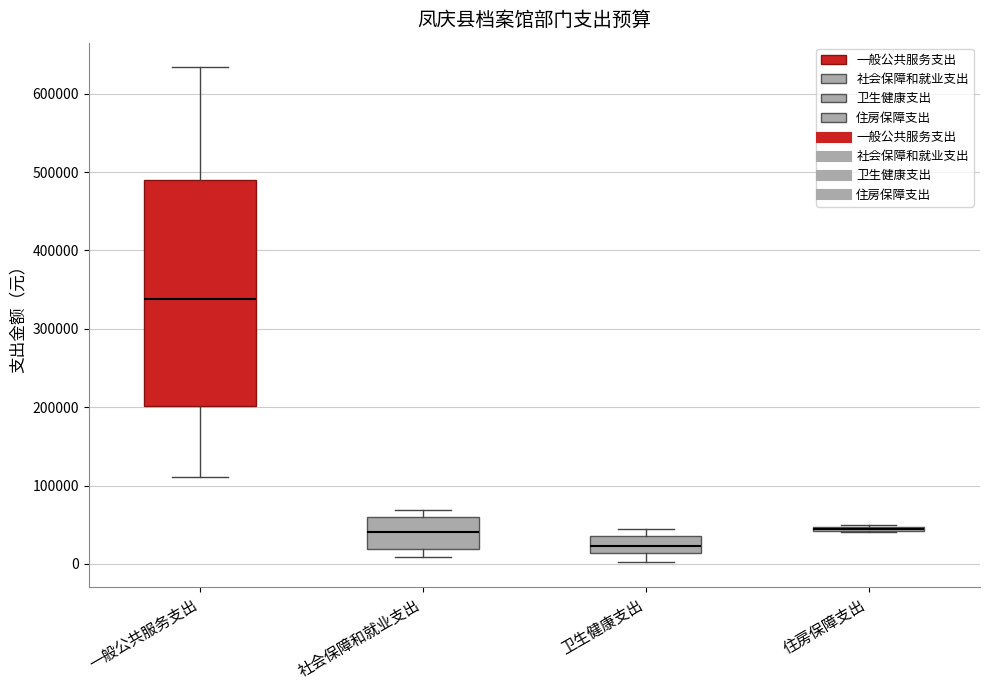

Comparing the boxes themselves (not the whiskers), which one is the tallest?

一般公共服务支出